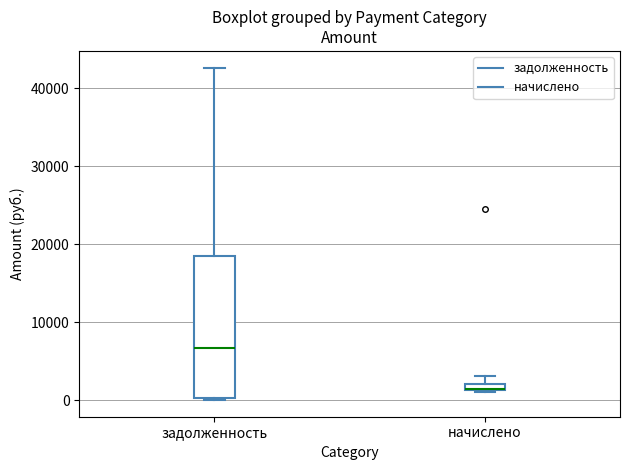

Which box's median line is the lowest?

начислено